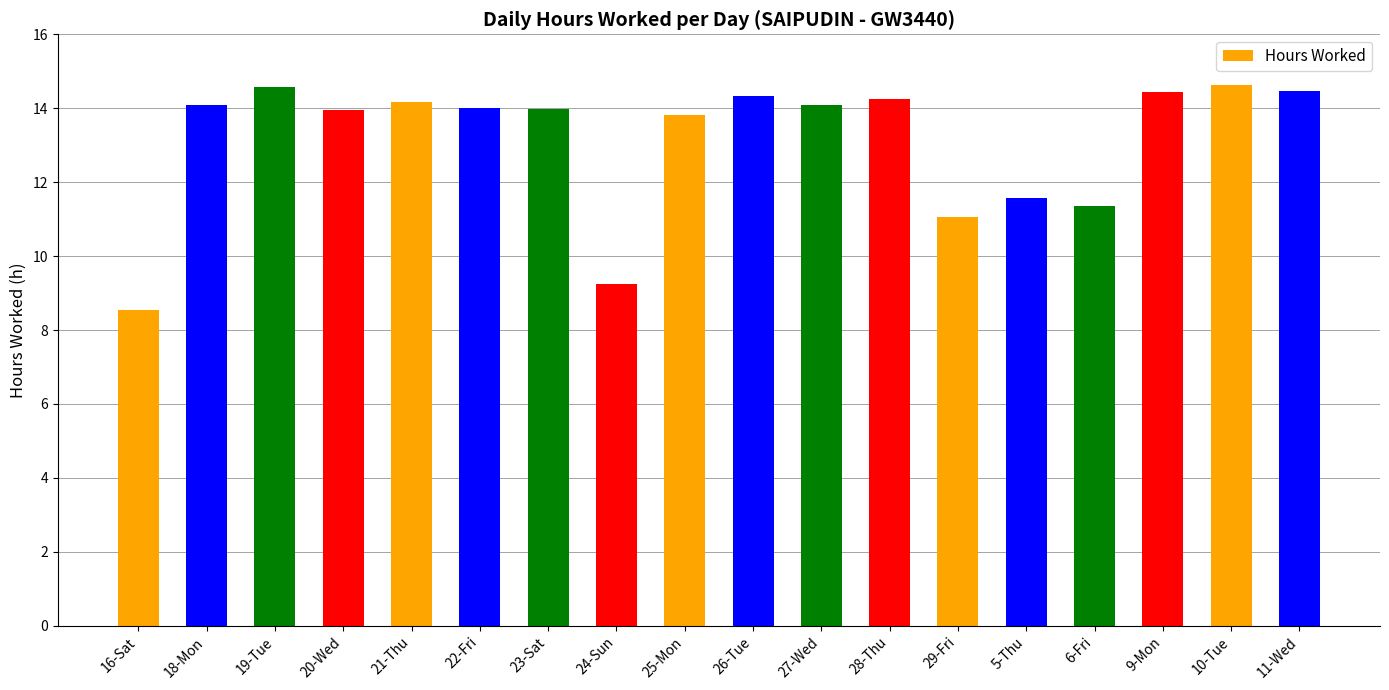

What is the difference between the maximum and second lowest values?

5.4